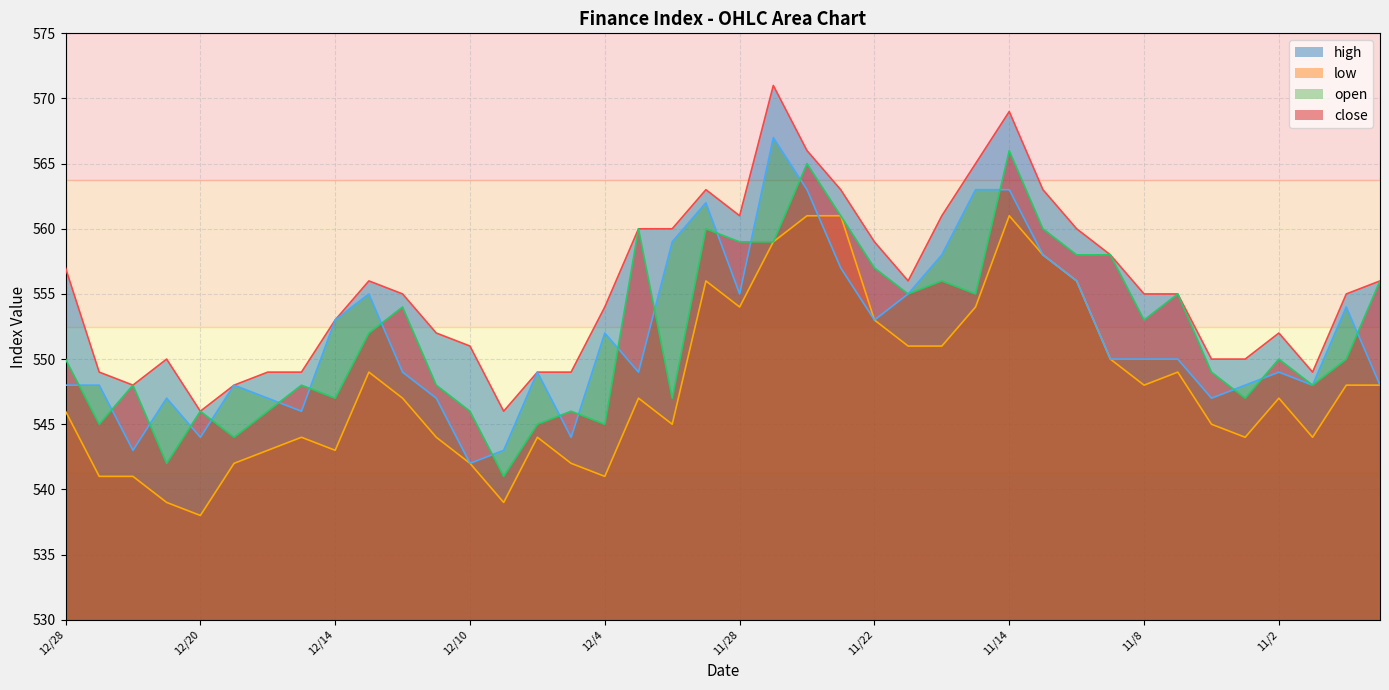

What is the difference between the maximum and minimum values in the low series?

23